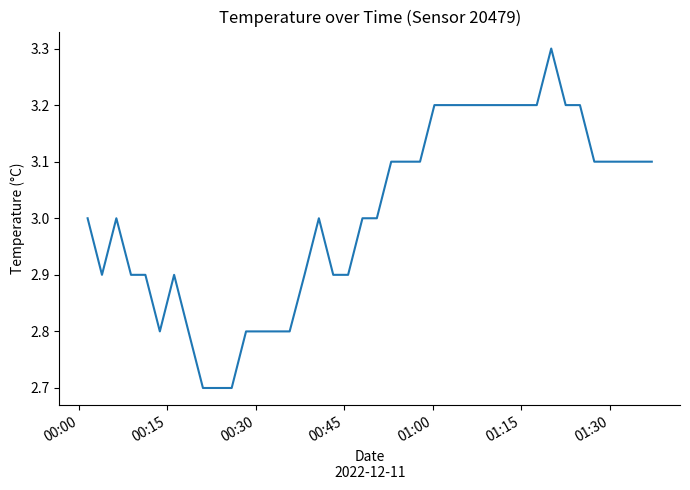

What is the maximum value shown in the chart?

3.3